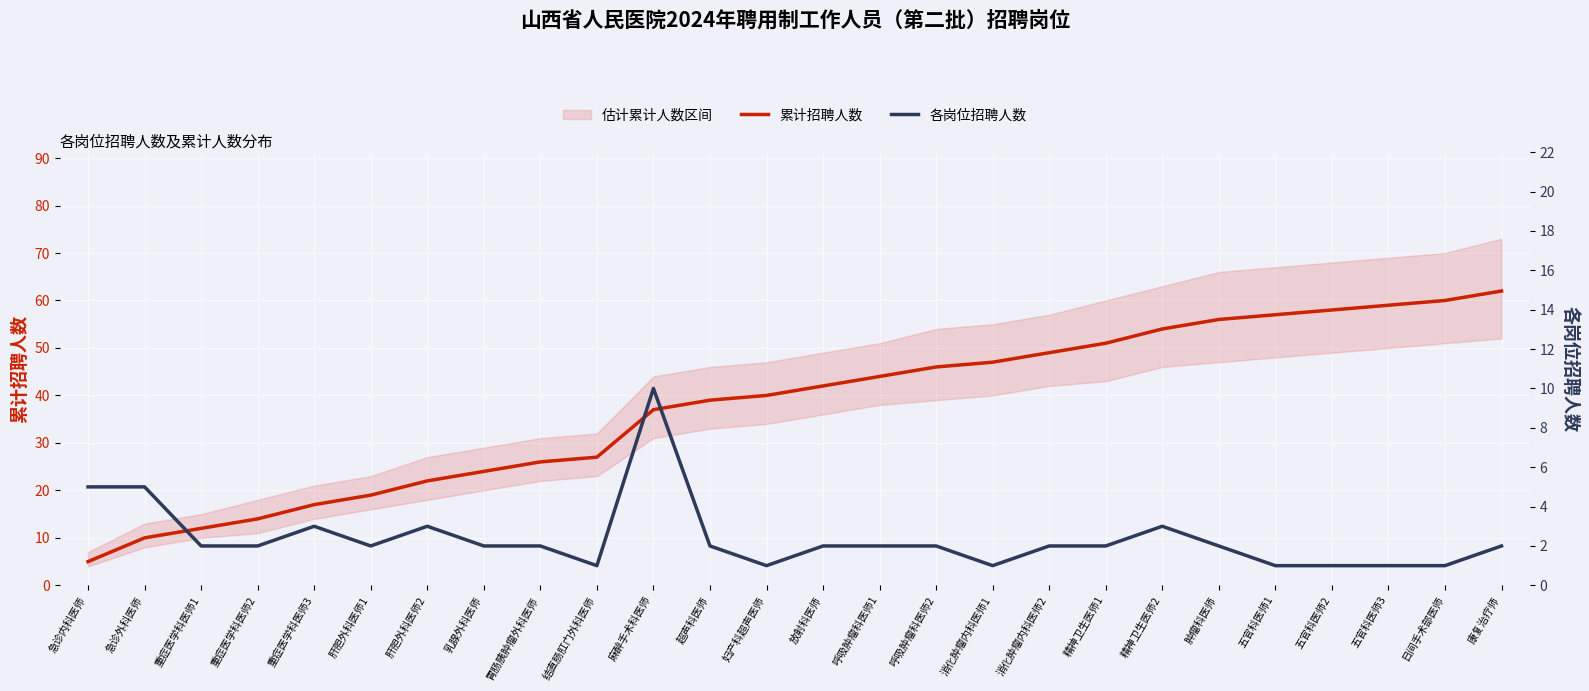

At which category does 各岗位招聘人数 reach its first local valley?

肝胆外科医师1